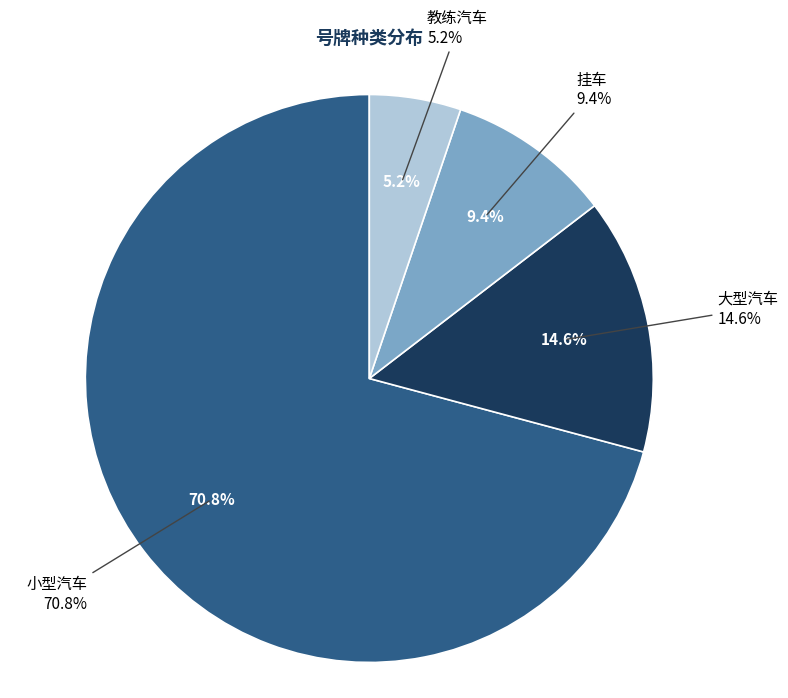

How much of the chart is everything except 大型汽车?

85.4%